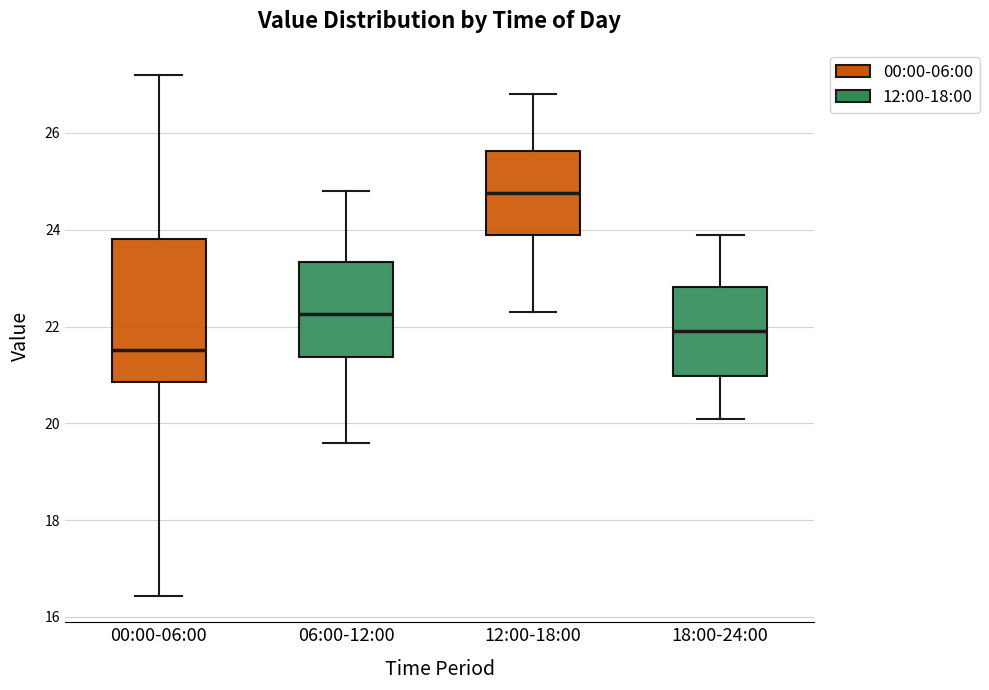

Comparing the boxes themselves (not the whiskers), which one is the tallest?

00:00-06:00